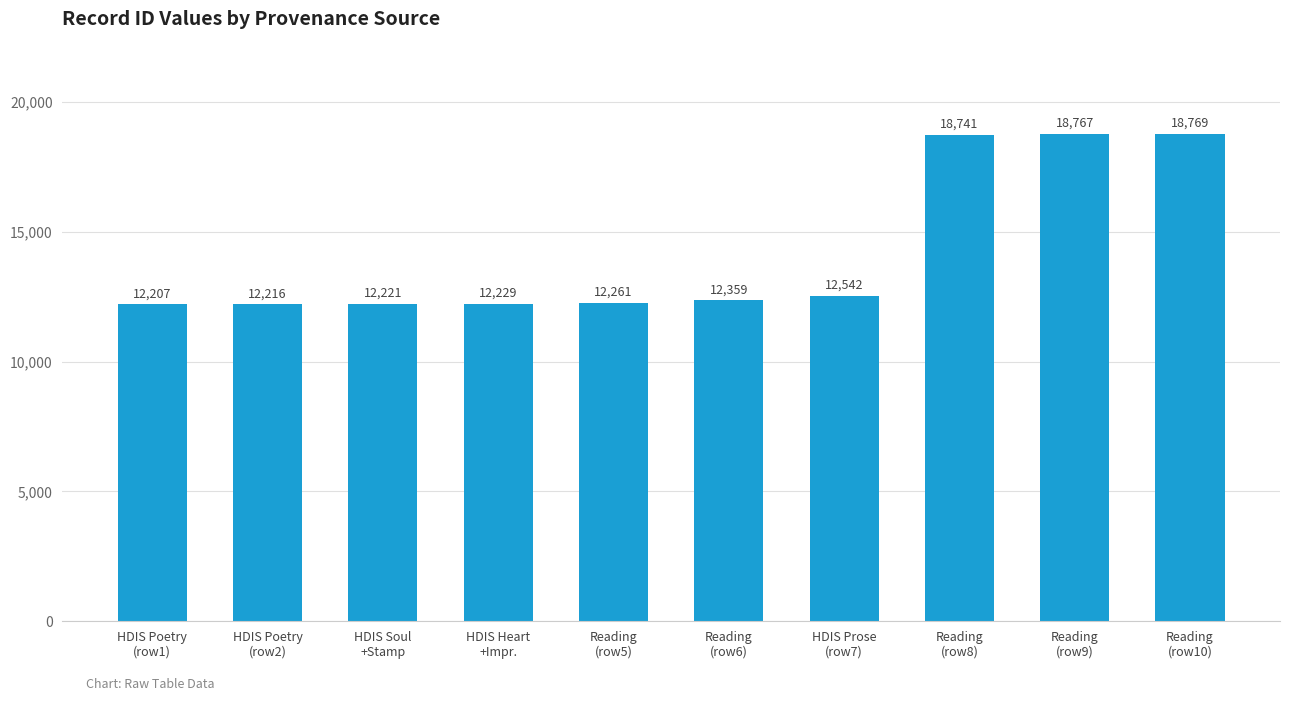

Reading left to right, what are all the values shown in this chart?

HDIS Poetry
(row1)=12207	HDIS Poetry
(row2)=12216	HDIS Soul
+Stamp=12221	HDIS Heart
+Impr.=12229	Reading
(row5)=12261	Reading
(row6)=12359	HDIS Prose
(row7)=12542	Reading
(row8)=18741	Reading
(row9)=18767	Reading
(row10)=18769